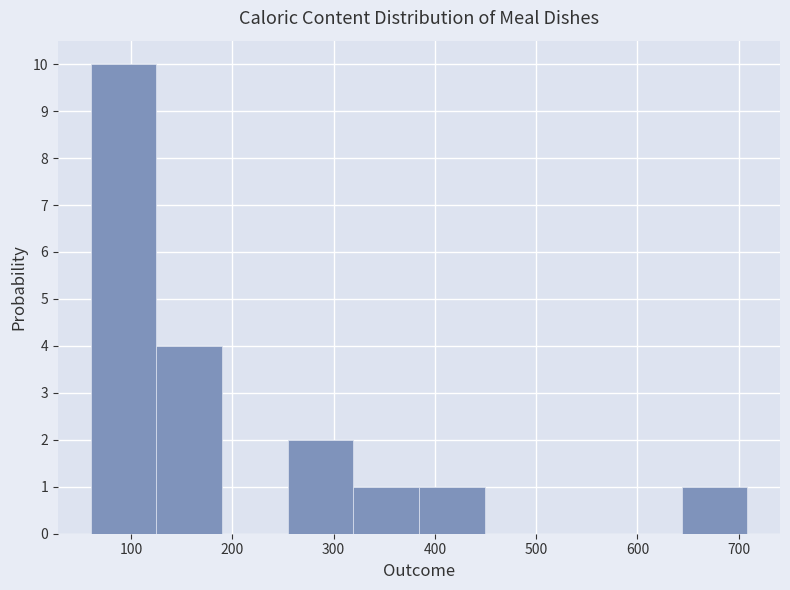

Reading left to right, list every bar in this chart as the range it spans on the x-axis followed by its height. Neither the bar edges nor the heights are printed on the chart, so give them approximately, as read against the axes.

60 to 120: 10
120 to 190: 4
190 to 250: 0
250 to 320: 2
320 to 380: 1
380 to 450: 1
450 to 510: 0
510 to 580: 0
580 to 640: 0
640 to 710: 1